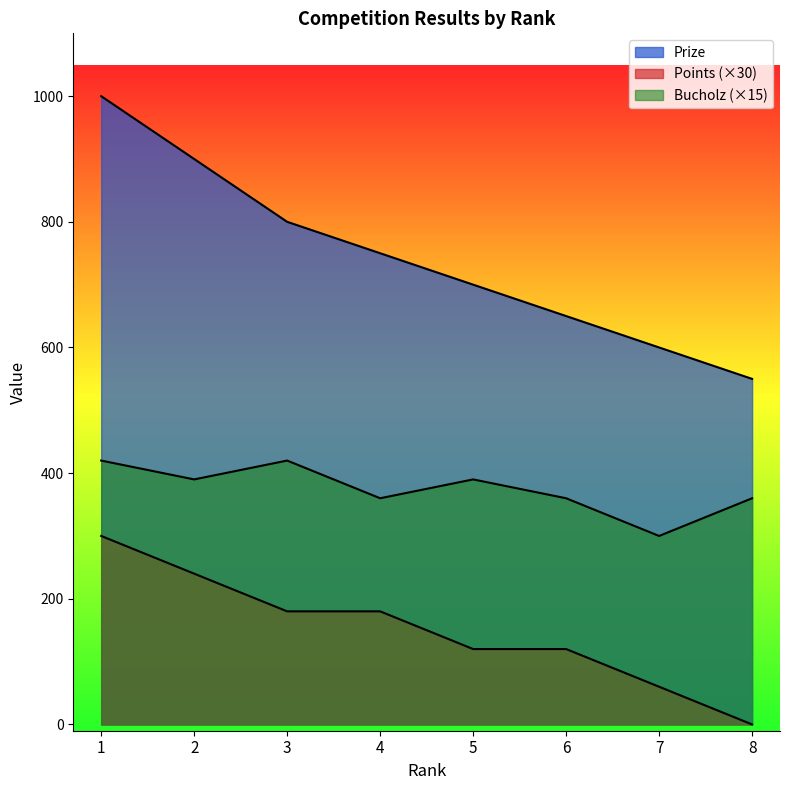

At 2, list the series in order from largest to smallest.

Prize, Bucholz, Points